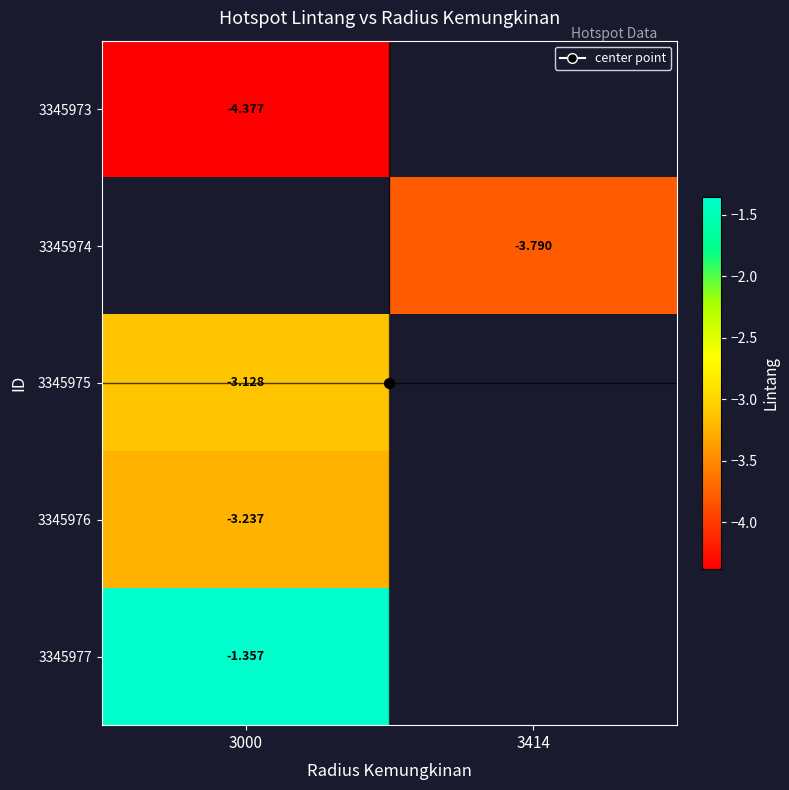

True or false: 3345973 has a value of -4.4 at 3000.

True